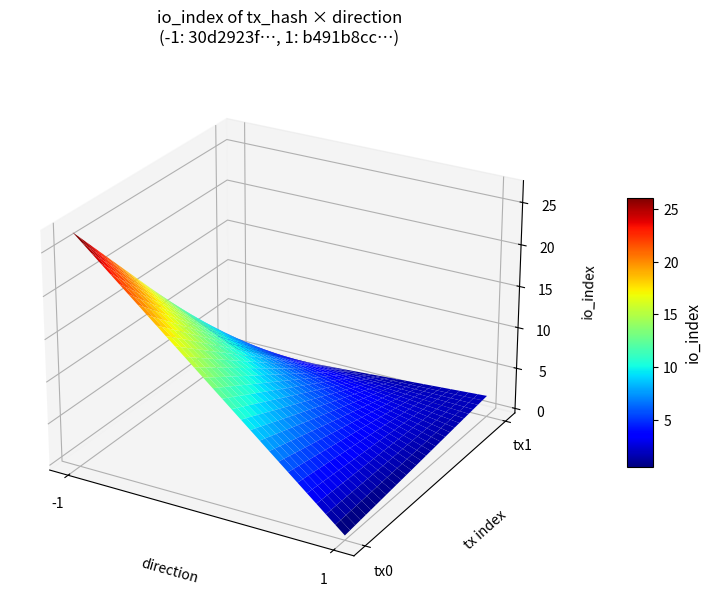

What is the difference between the b491b8cc00a424a7e33175ae0f01d6eeb0b9dfc values at direction and io_index?

1